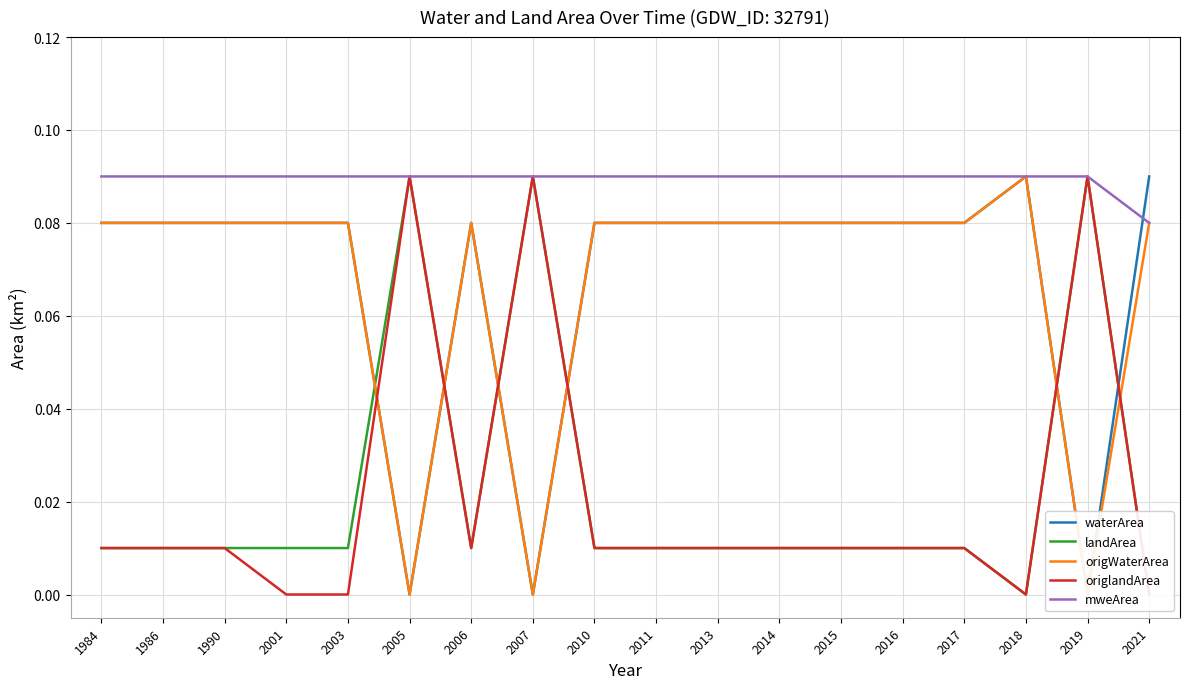

How many positive values does the origlandArea series have?

14